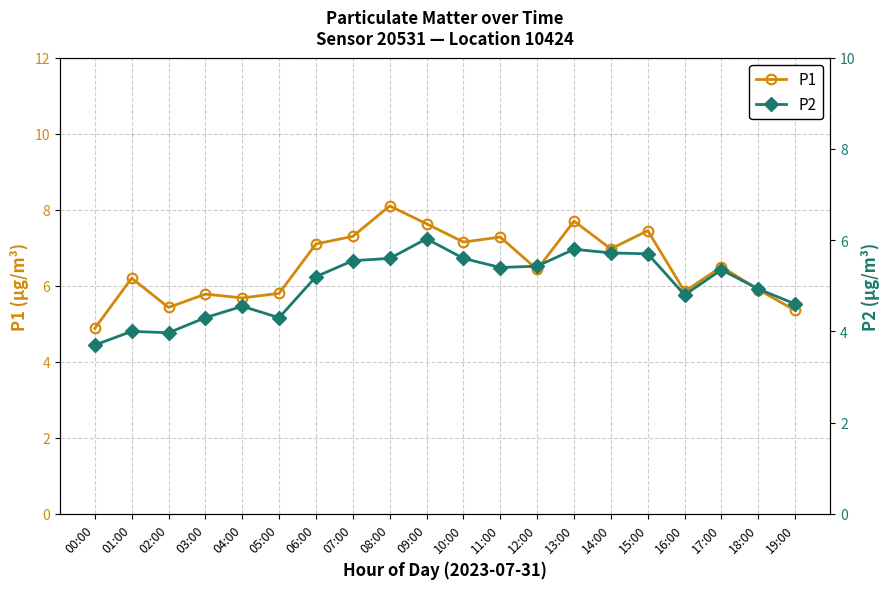

What are all the series names shown in the legend?

P1, P2